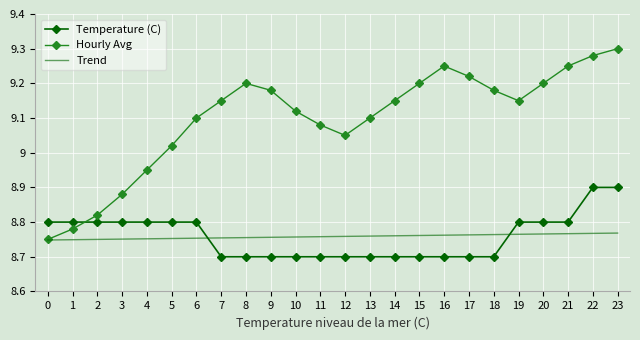

Is it true that Temperature (C) equals 2.2 at 16?

False